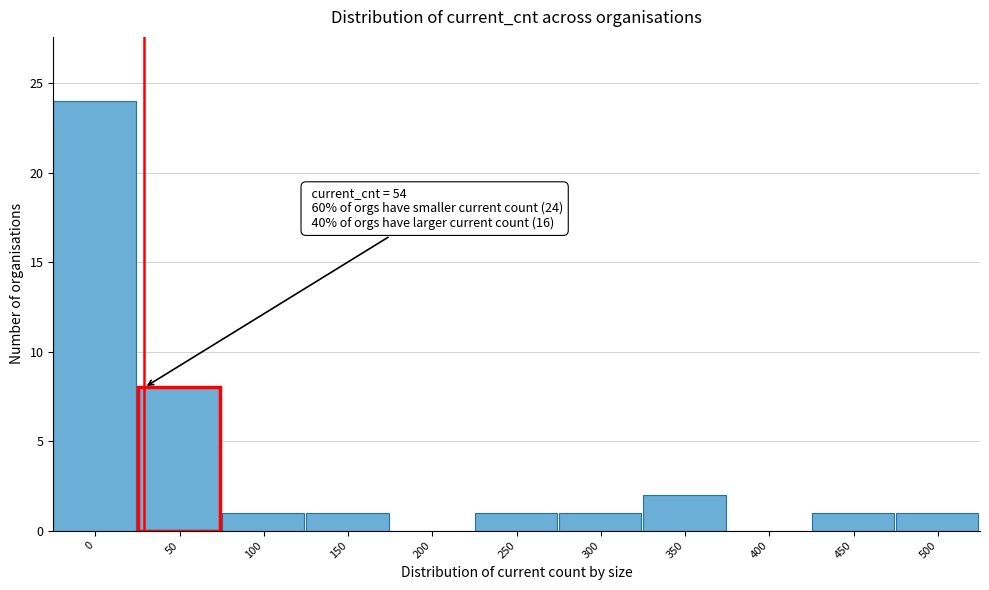

Reading right to left, transcribe all the data shown in this chart.

500=1	450=1	400=0	350=2	300=1	250=1	200=0	150=1	100=1	50=8	0=24